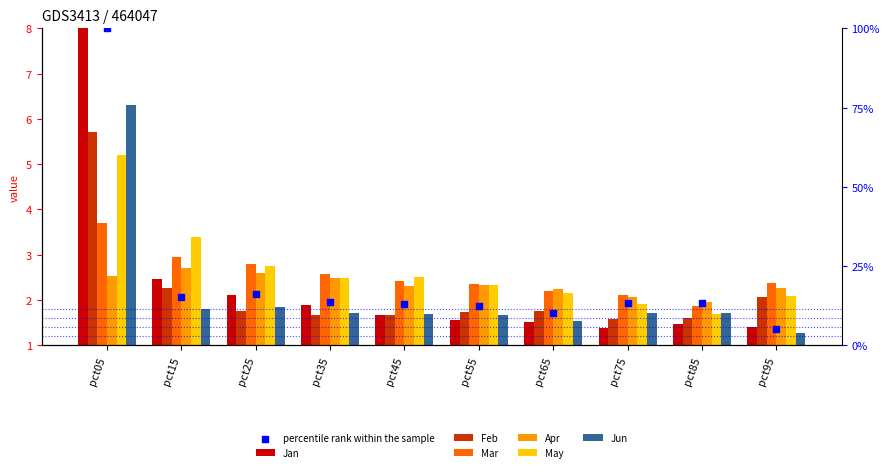

Which series has the widest spread of Y values?

Jan